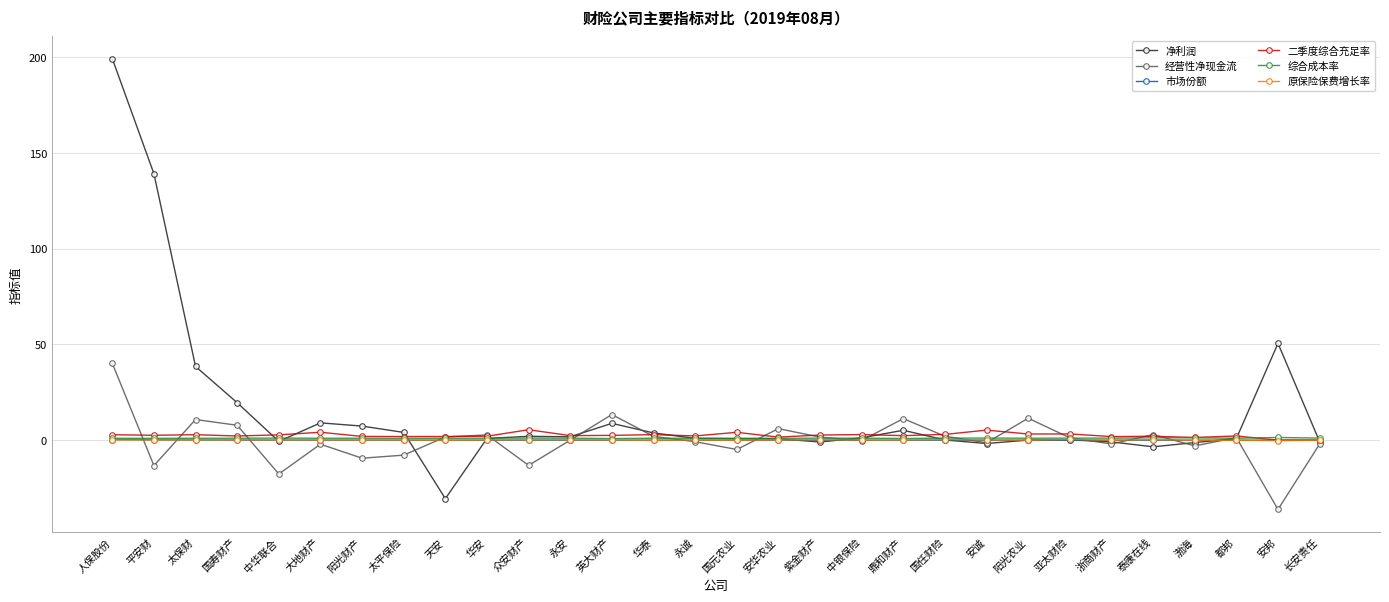

What position from the right is 亚太财险?

7